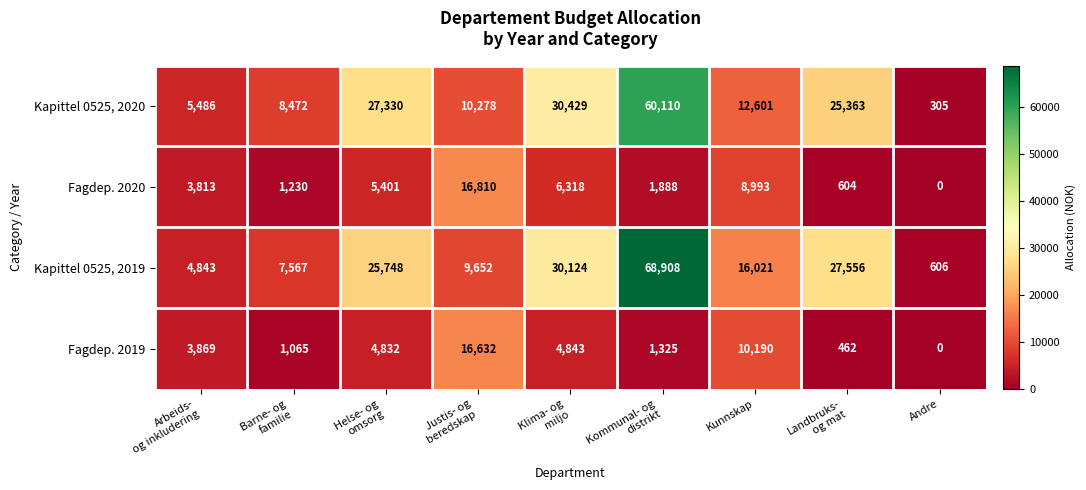

Is the value of Kapittel 0525, 2020 at Andre greater than the value of Kapittel 0525, 2019 at Andre?

No